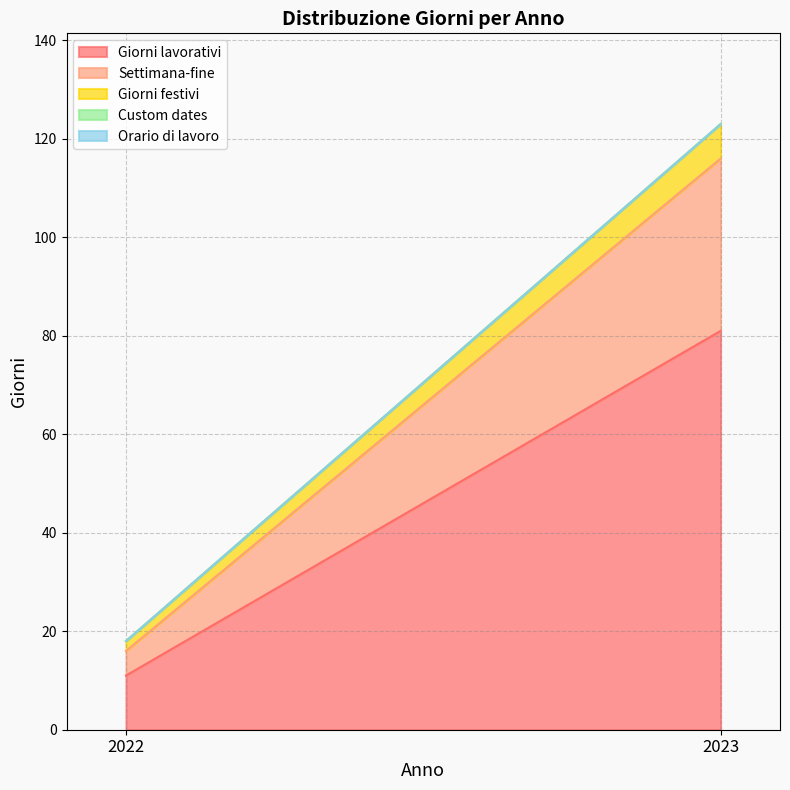

Rank the categories by Custom dates value from highest to lowest.

2022, 2023